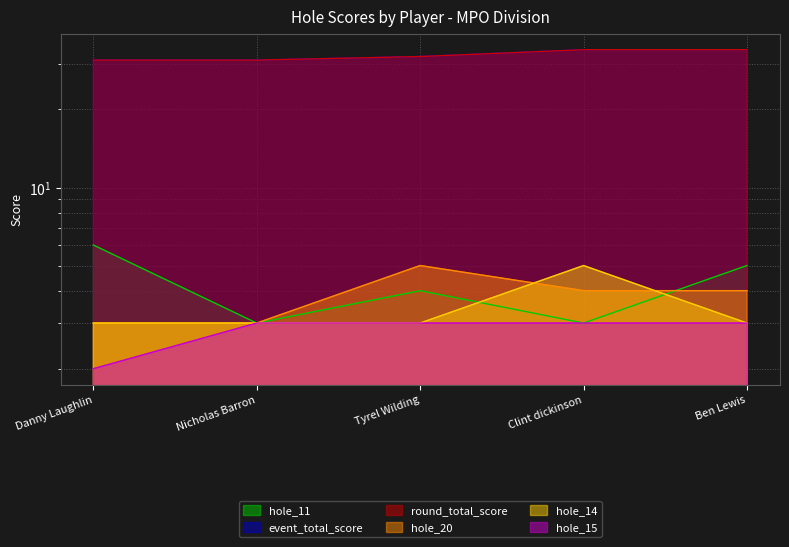

What is the greatest value displayed?

34